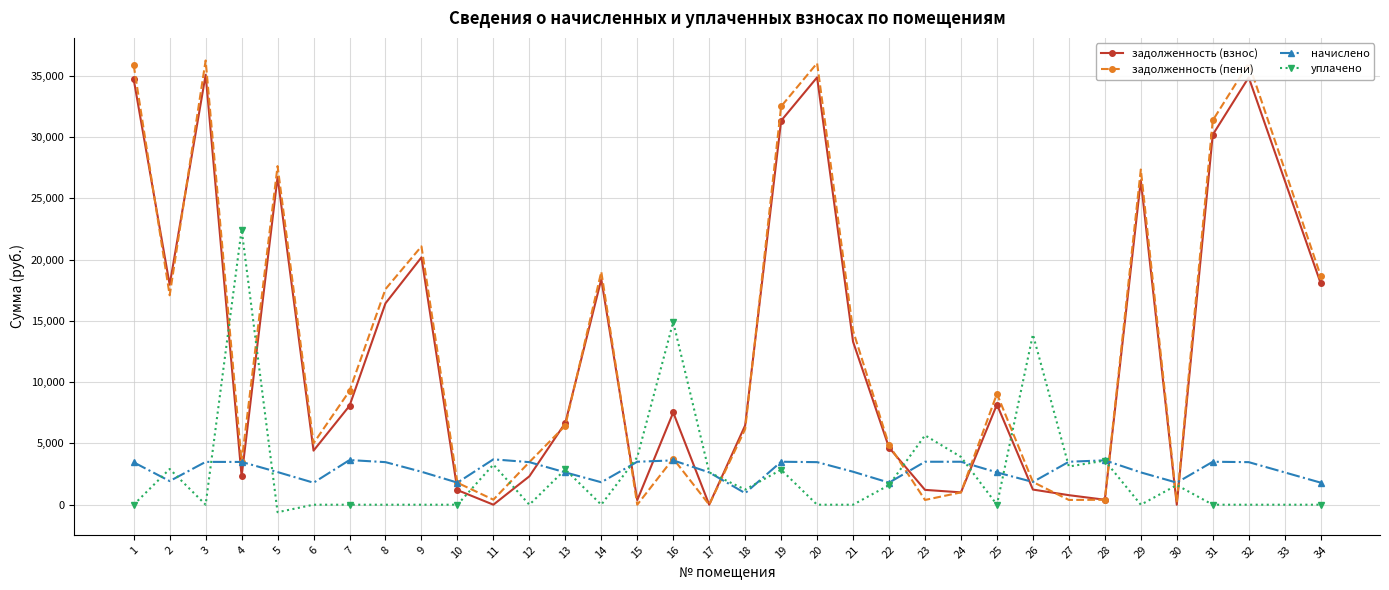

At which category does уплачено reach its first local valley?

3